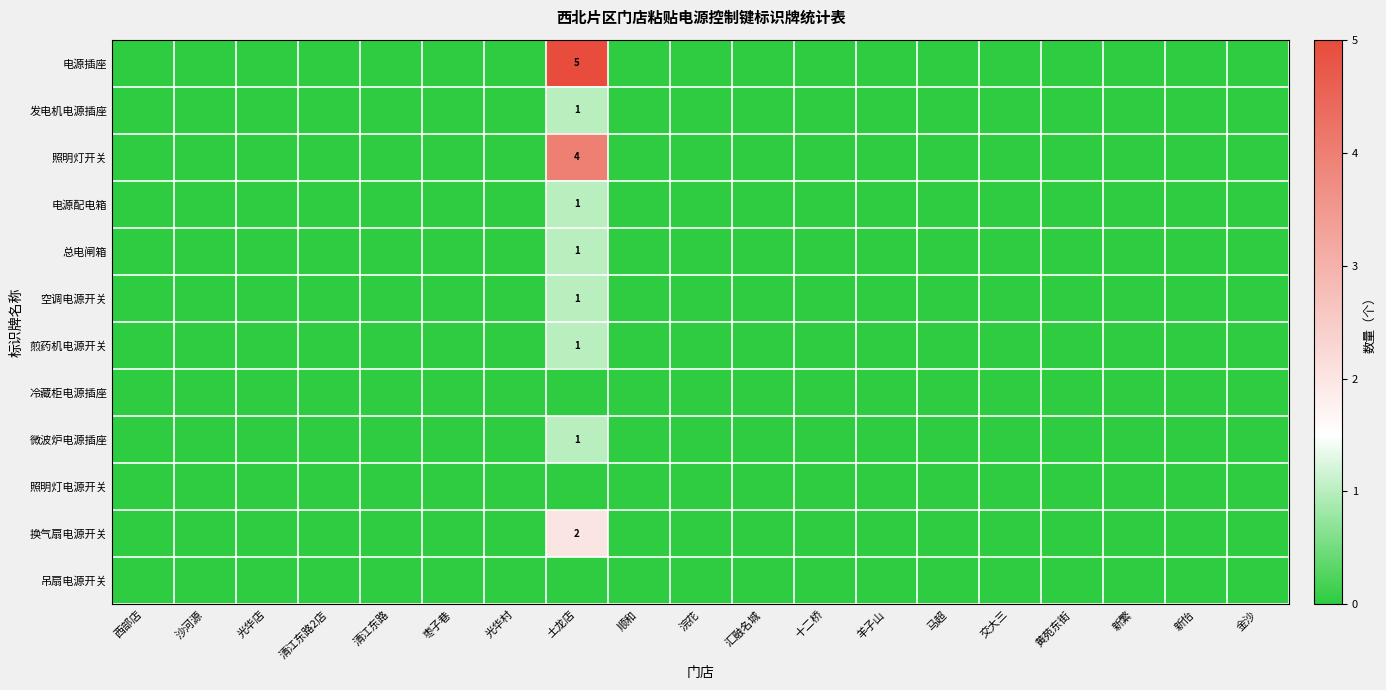

How many categories are shown in the chart?

19